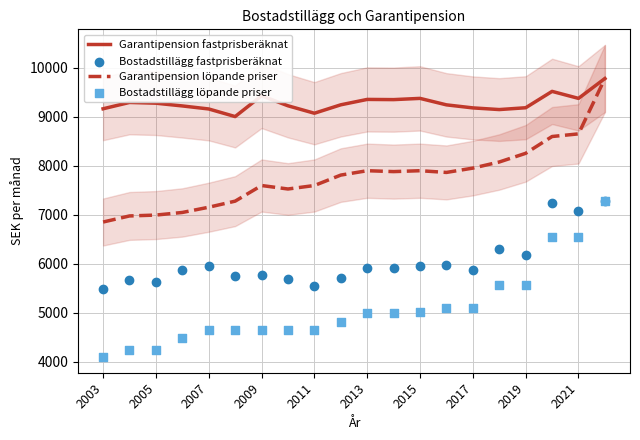

Which series has the largest Y range (max minus min)?

Bostadstillägg löpande priser